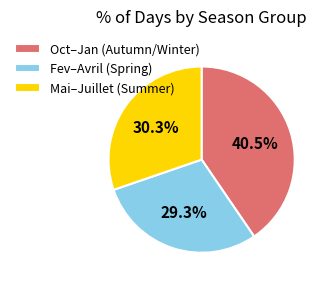

How many segments does this pie chart have?

3